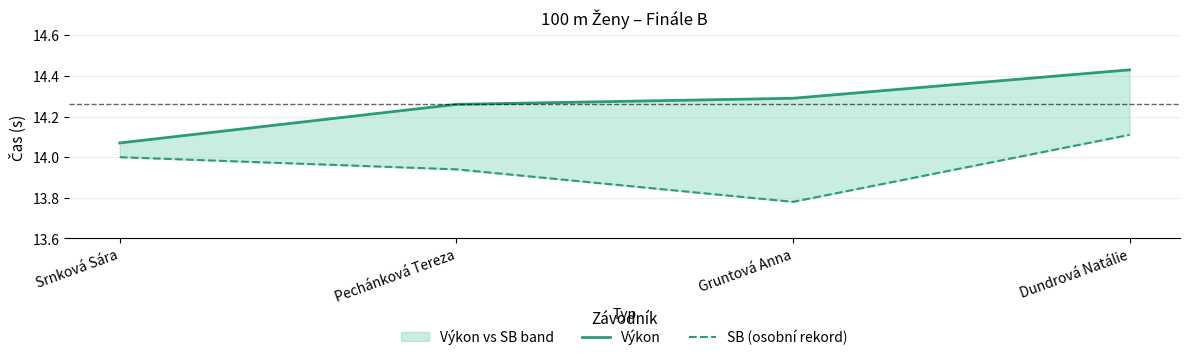

Which category has the lowest value across all series?

Gruntová Anna